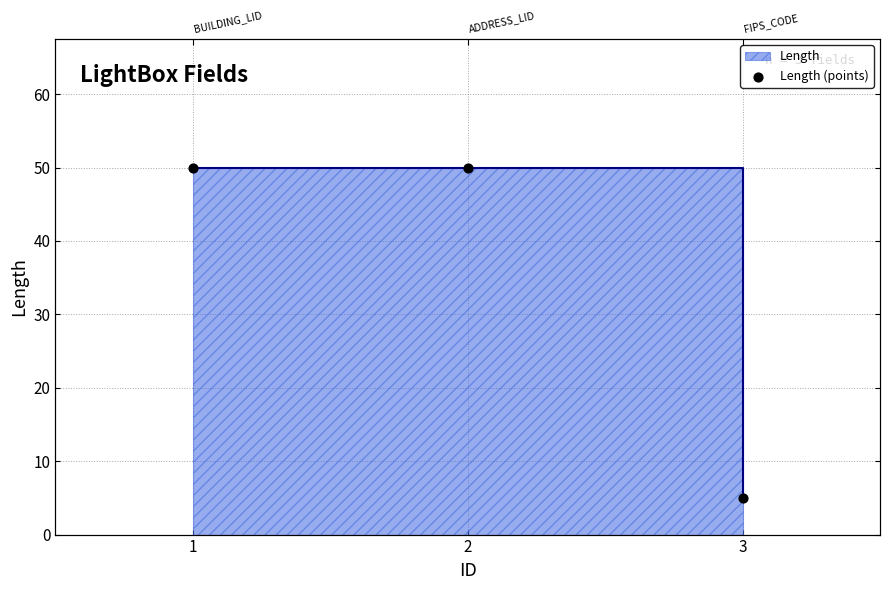

What is the change in value from 2 to 3?

-45